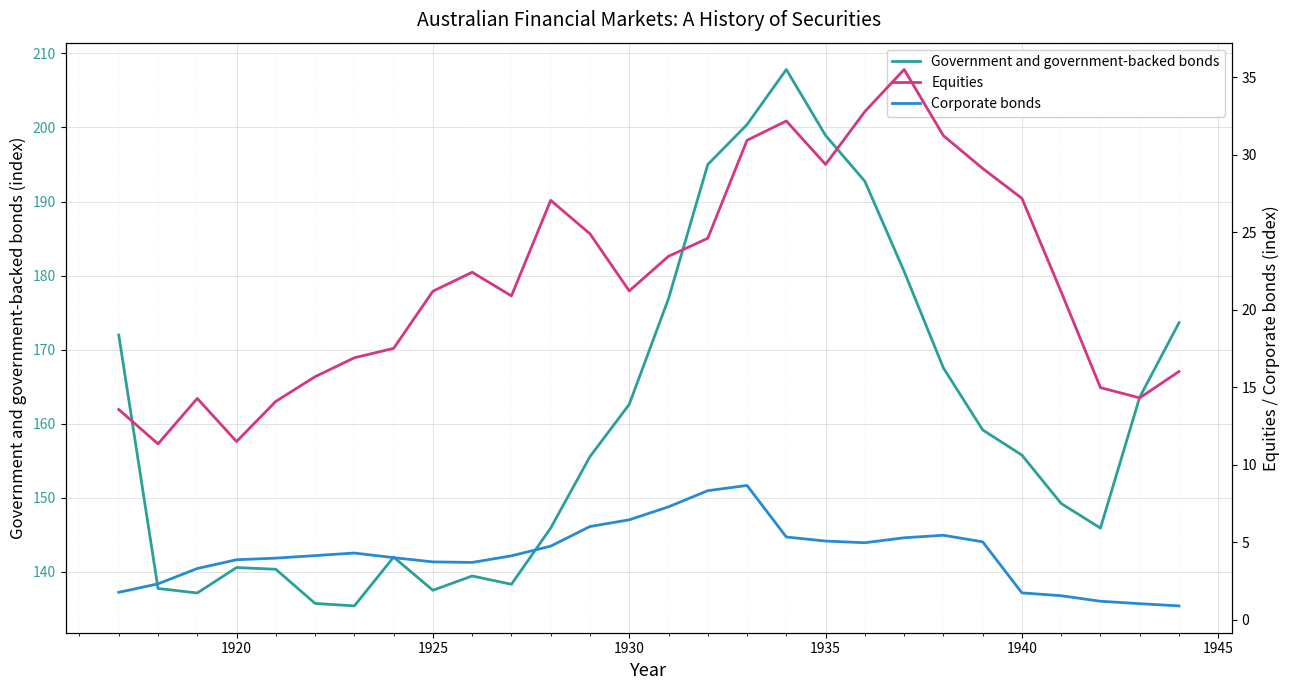

True or false: Corporate bonds has more than 2 interior local peaks.

True